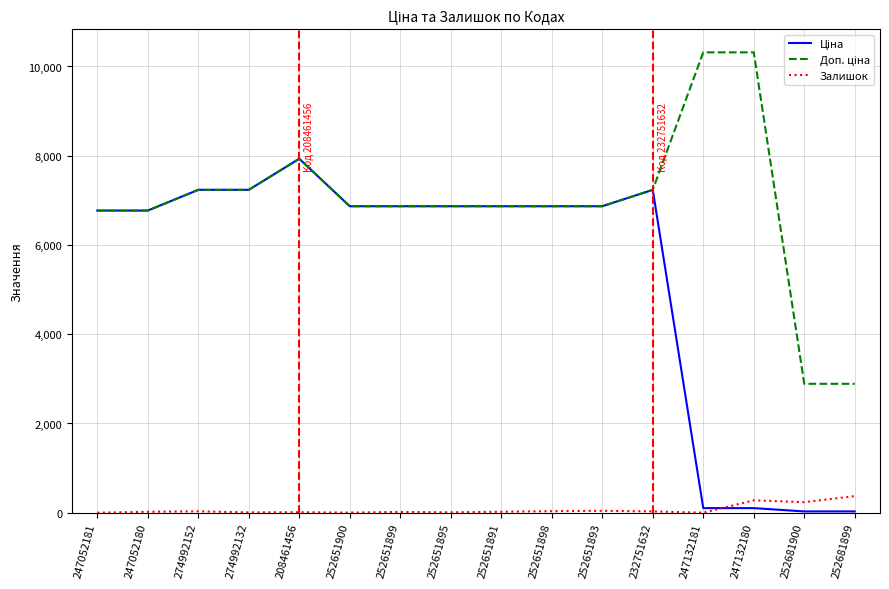

At how many categories does at least one series exceed 3384?

14